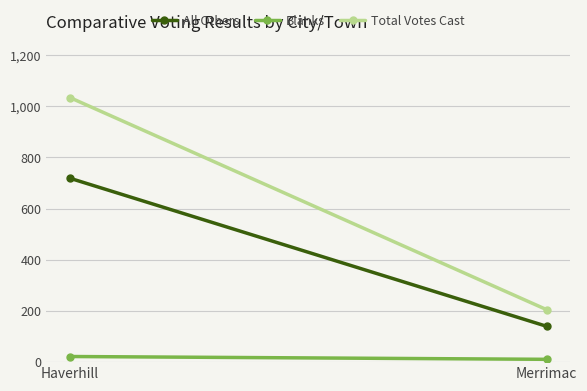

Reading right to left, extract all data points from this chart.

All Others: Merrimac=140	Haverhill=718
Blanks: Merrimac=11	Haverhill=22
Total Votes Cast: Merrimac=205	Haverhill=1033